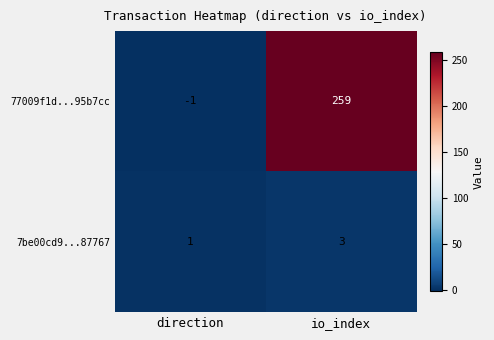

At how many categories does at least one series exceed 51?

1